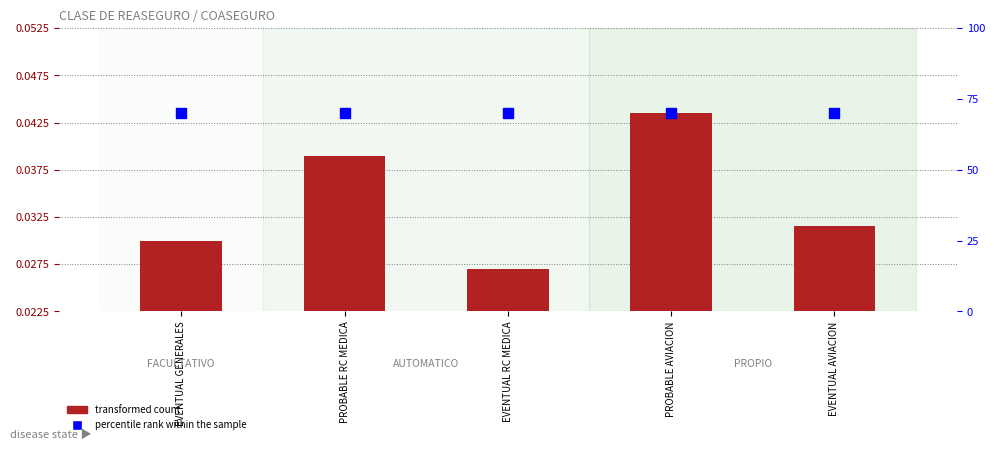

Between EVENTUAL GENERALES and PROBABLE RC MEDICA, which is larger?

PROBABLE RC MEDICA